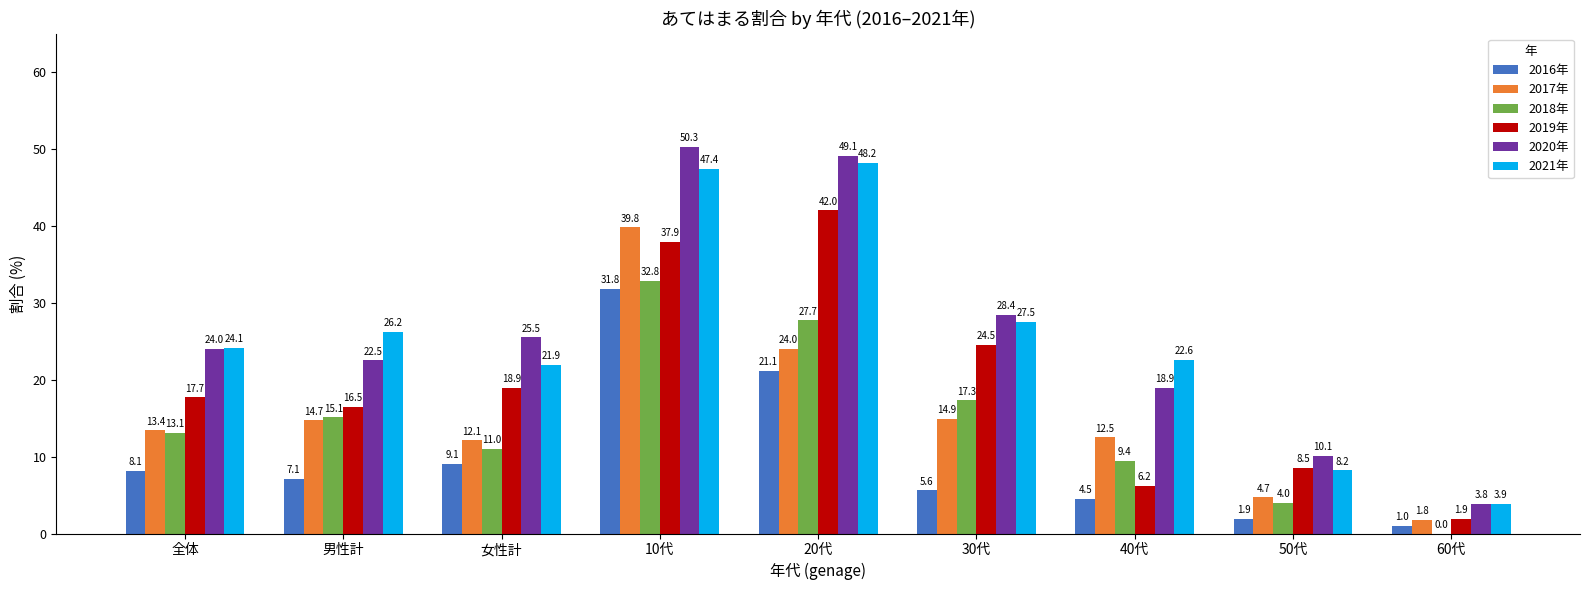

Which label corresponds to the largest value in the chart?

10代